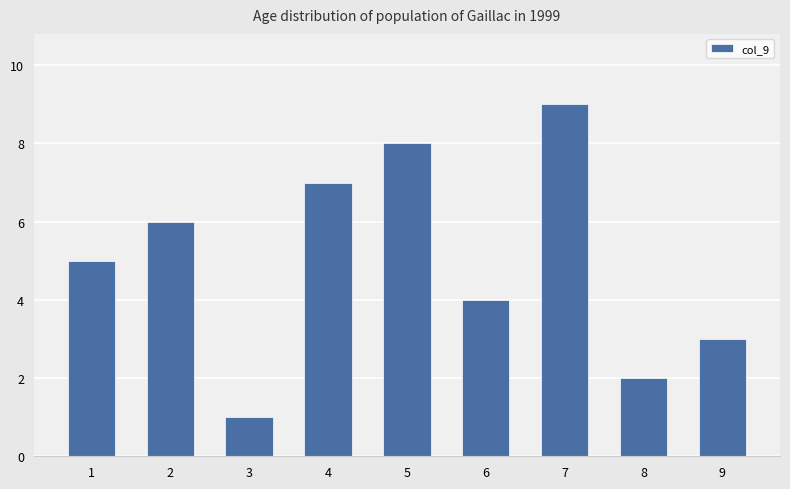

What is the sum of the values at 1 and 8?

7